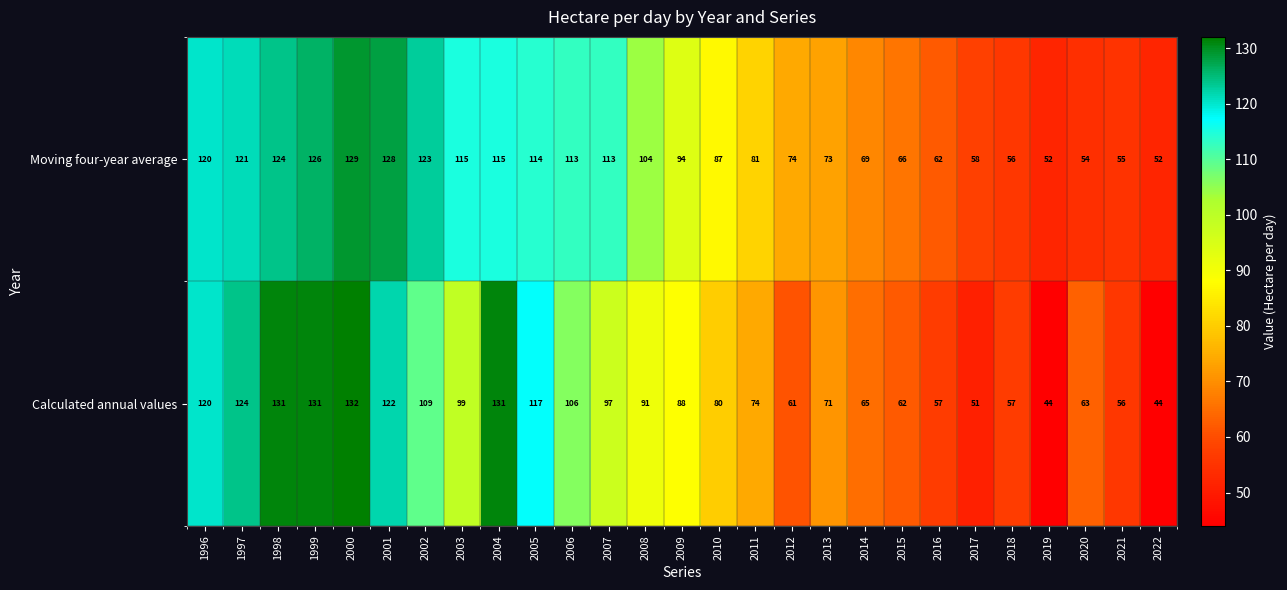

Rank the series by their average value, from lowest to highest.

Calculated annual values, Moving four-year average